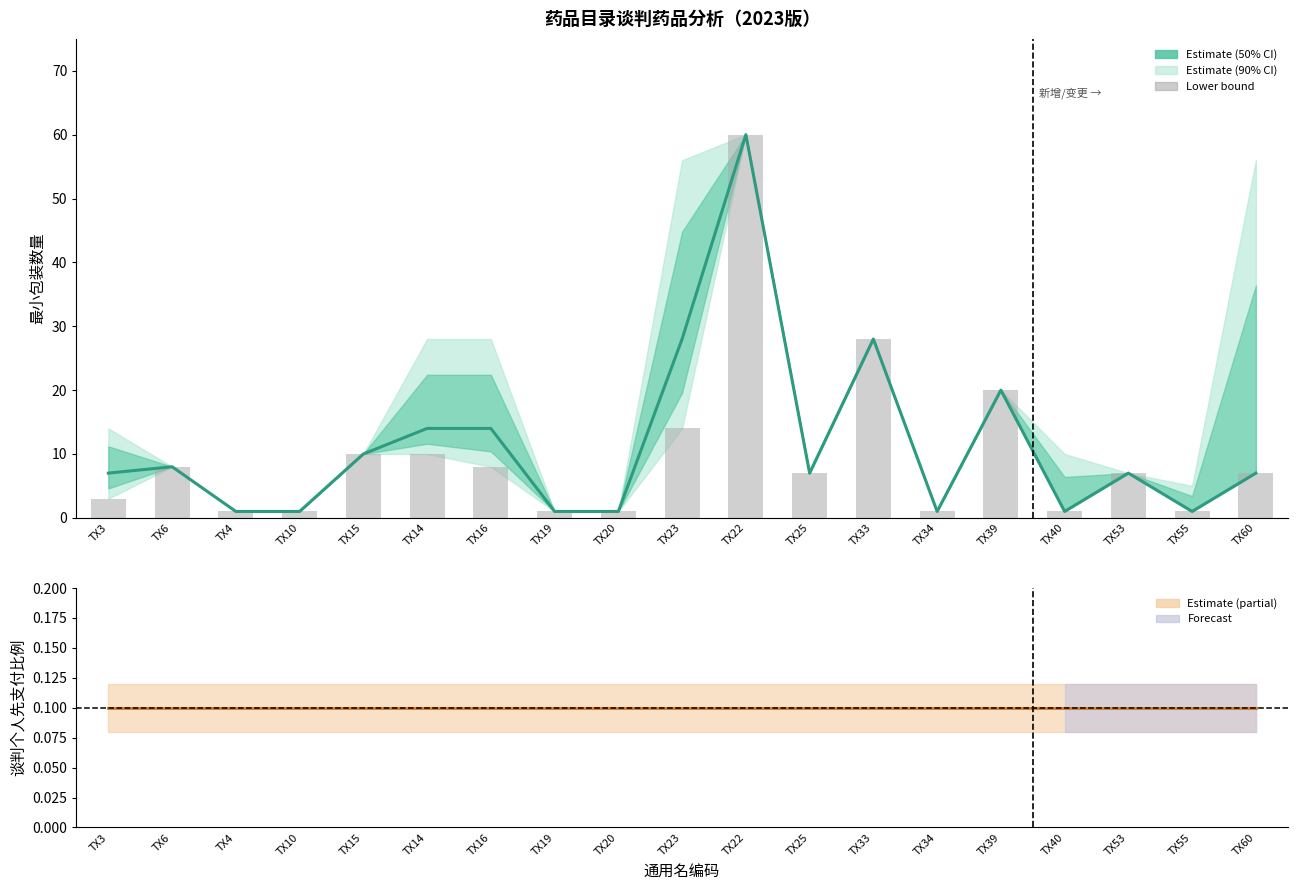

Rank the series at TX53 from lowest to highest value.

谈判个人先支付比例_lower, 谈判个人先支付比例_estimate, 谈判个人先支付比例_upper, 最小包装数量_estimate, 最小包装数量_upper, 最小包装数量_lower